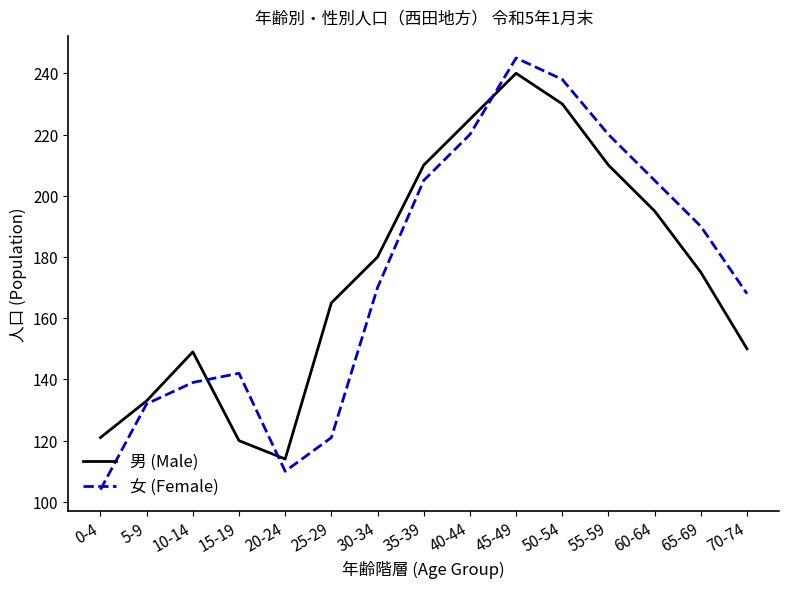

What position from the left is 30-34?

7